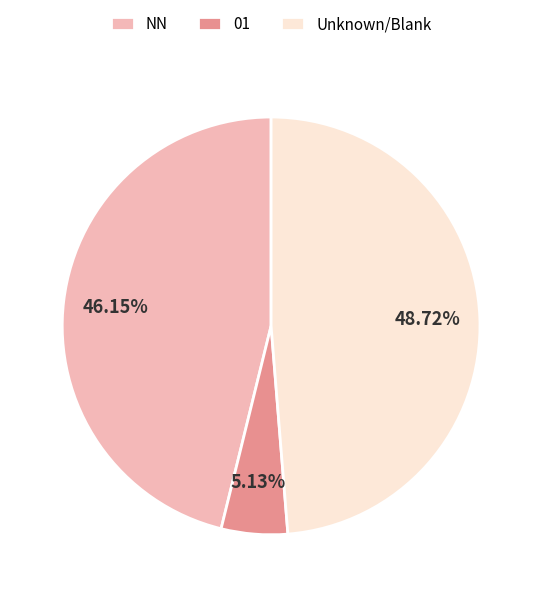

What is the total percentage of 01 and NN?

51.3%